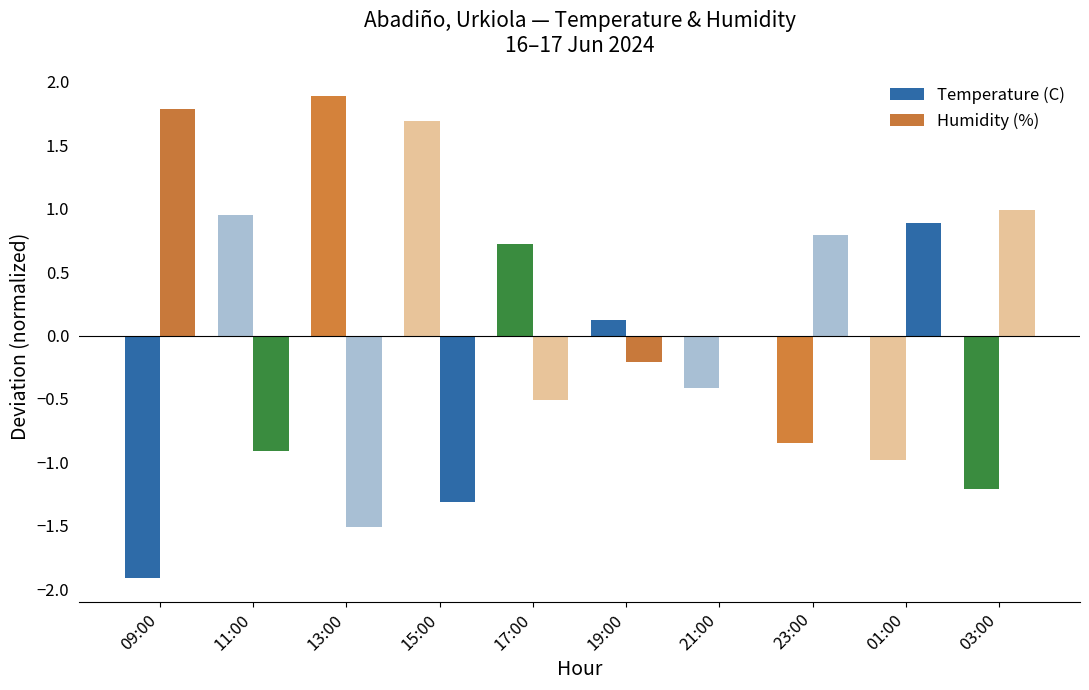

What is the maximum value for Humidity (%)?

1.8